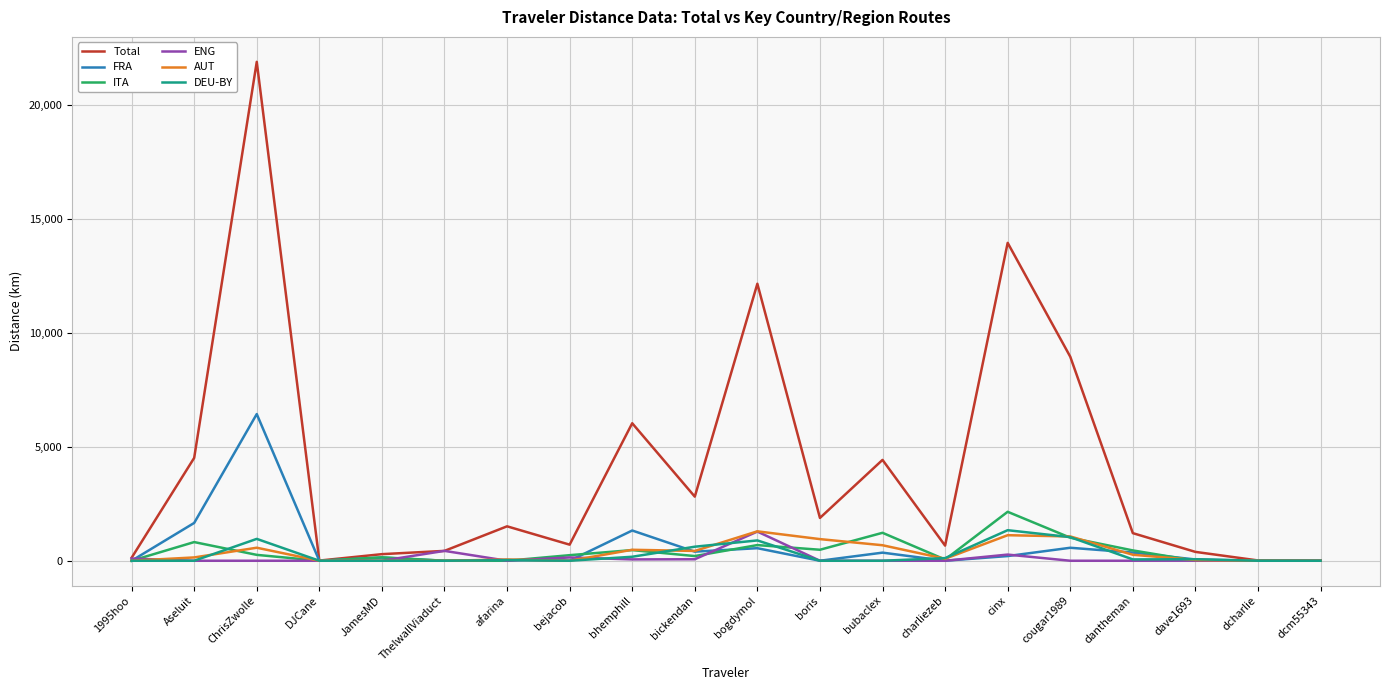

Which series has the widest spread of values?

Total